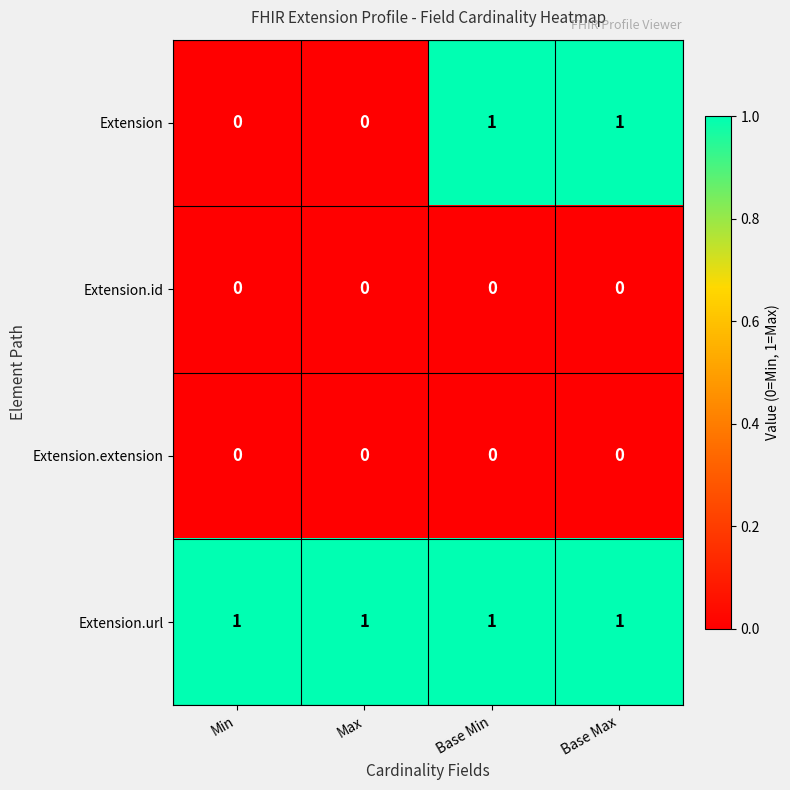

Is the value of Extension.url at Max greater than the value of Extension.id at Base Max?

Yes